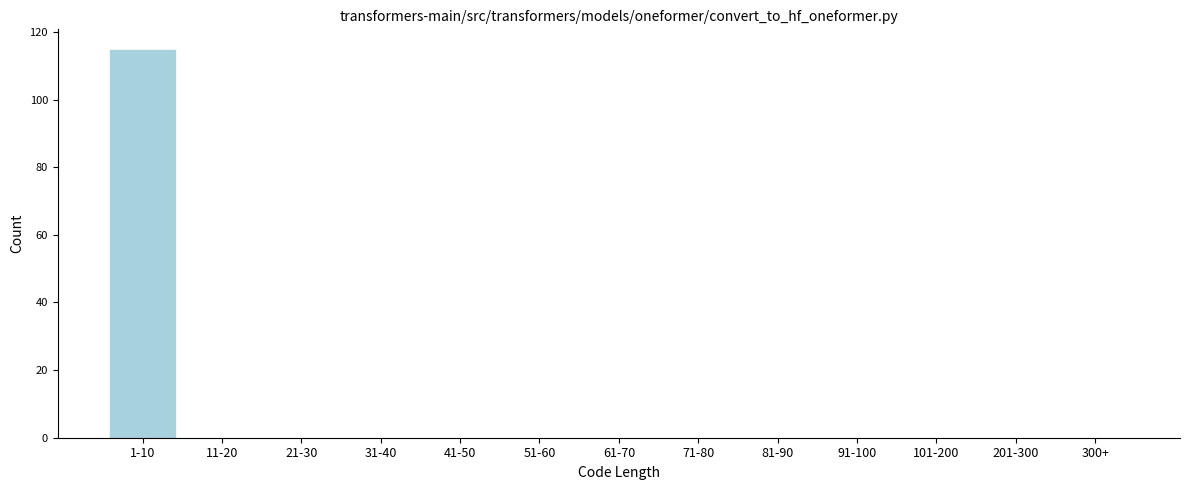

Reading left to right, list all the values displayed in this chart.

1-10=115	11-20=0	21-30=0	31-40=0	41-50=0	51-60=0	61-70=0	71-80=0	81-90=0	91-100=0	101-200=0	201-300=0	300+=0